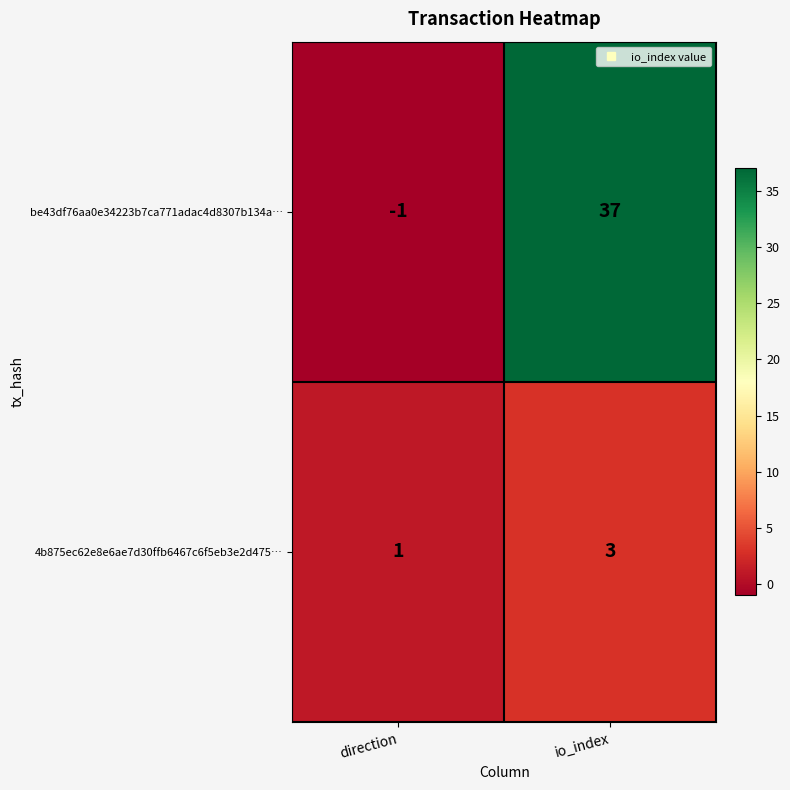

What is the difference between the maximum and minimum values in the be43df76aa0e34223b7ca771adac4d8307b134a… series?

38